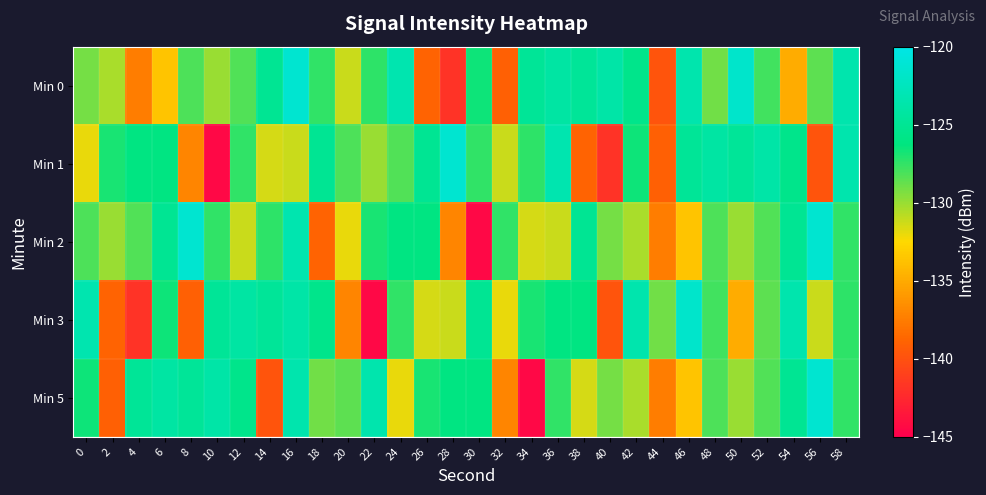

How many categories are shown in the chart?

30